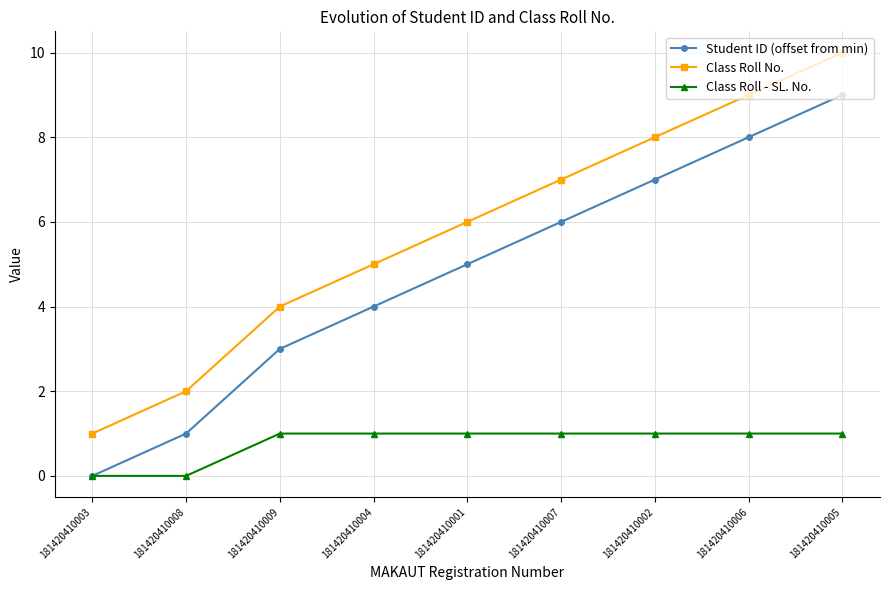

What is the difference between the highest and lowest values at 181420410009?

3